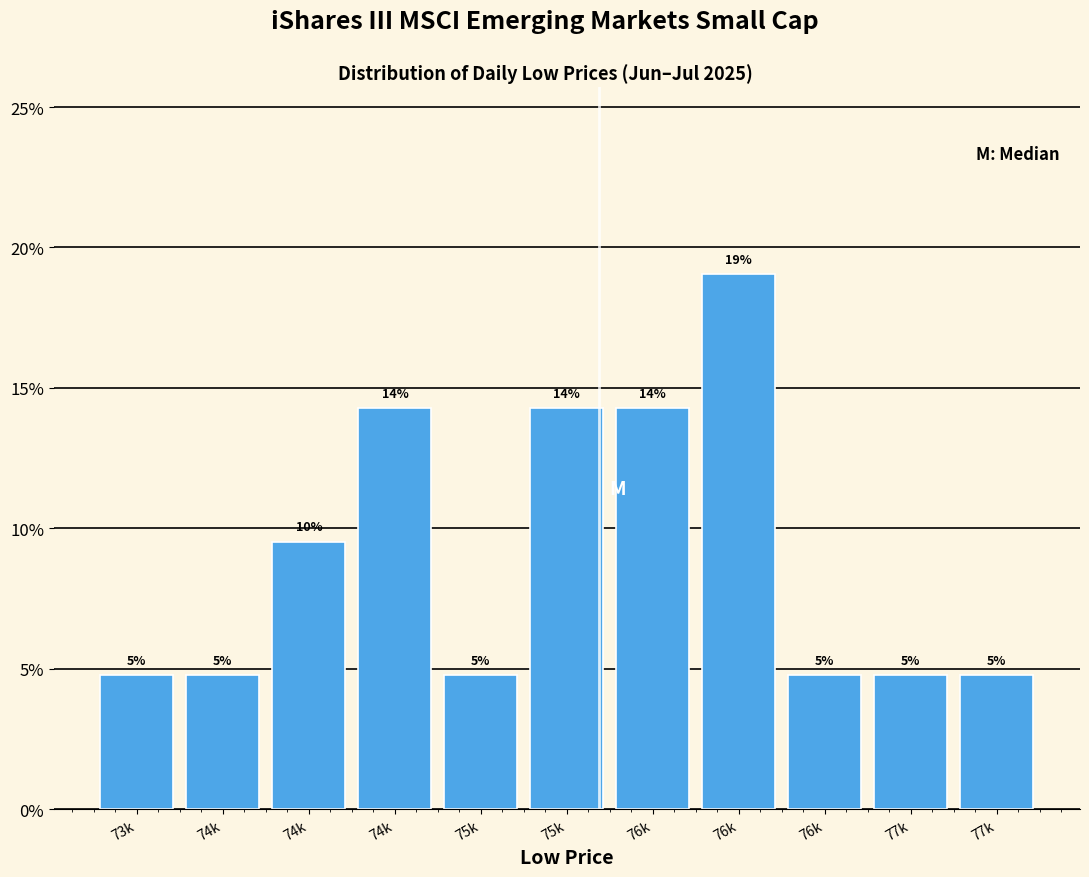

How many bars are there in total?

11